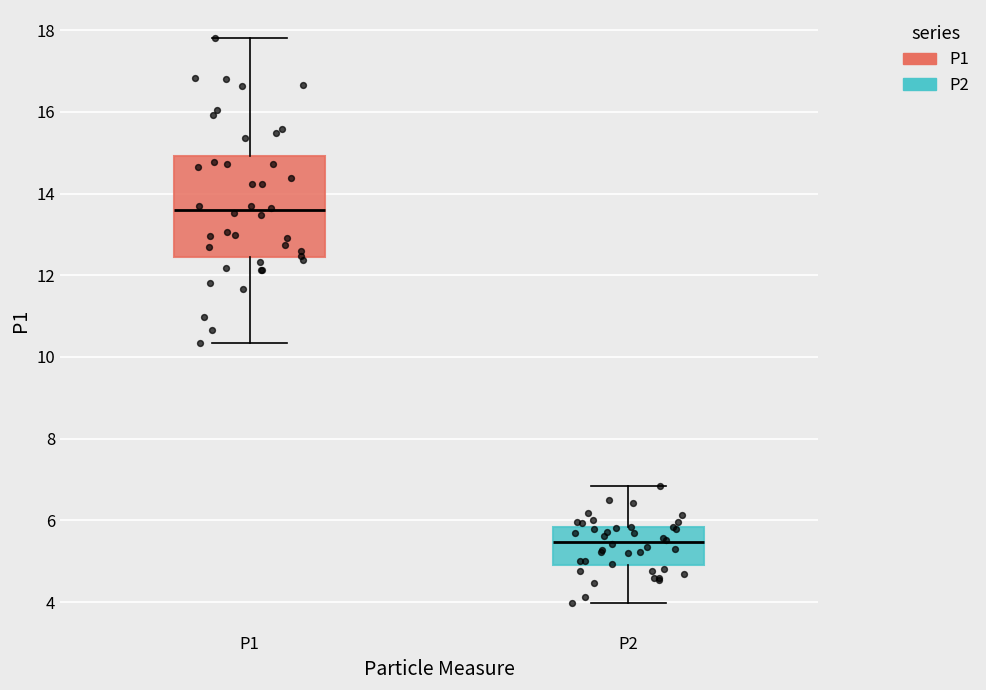

Which box is the tallest, from its lower edge to its upper edge?

P1